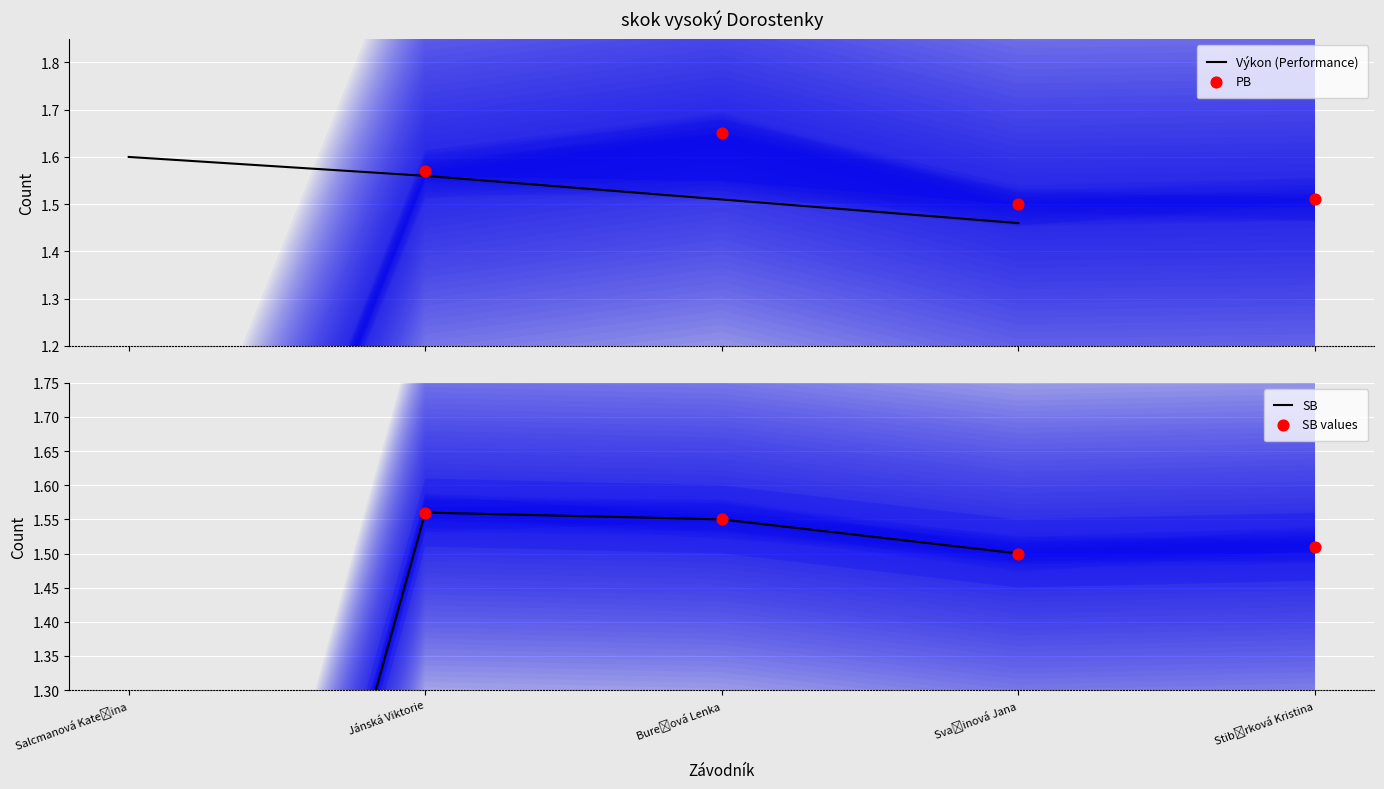

Which series has the widest spread of Y values?

SB